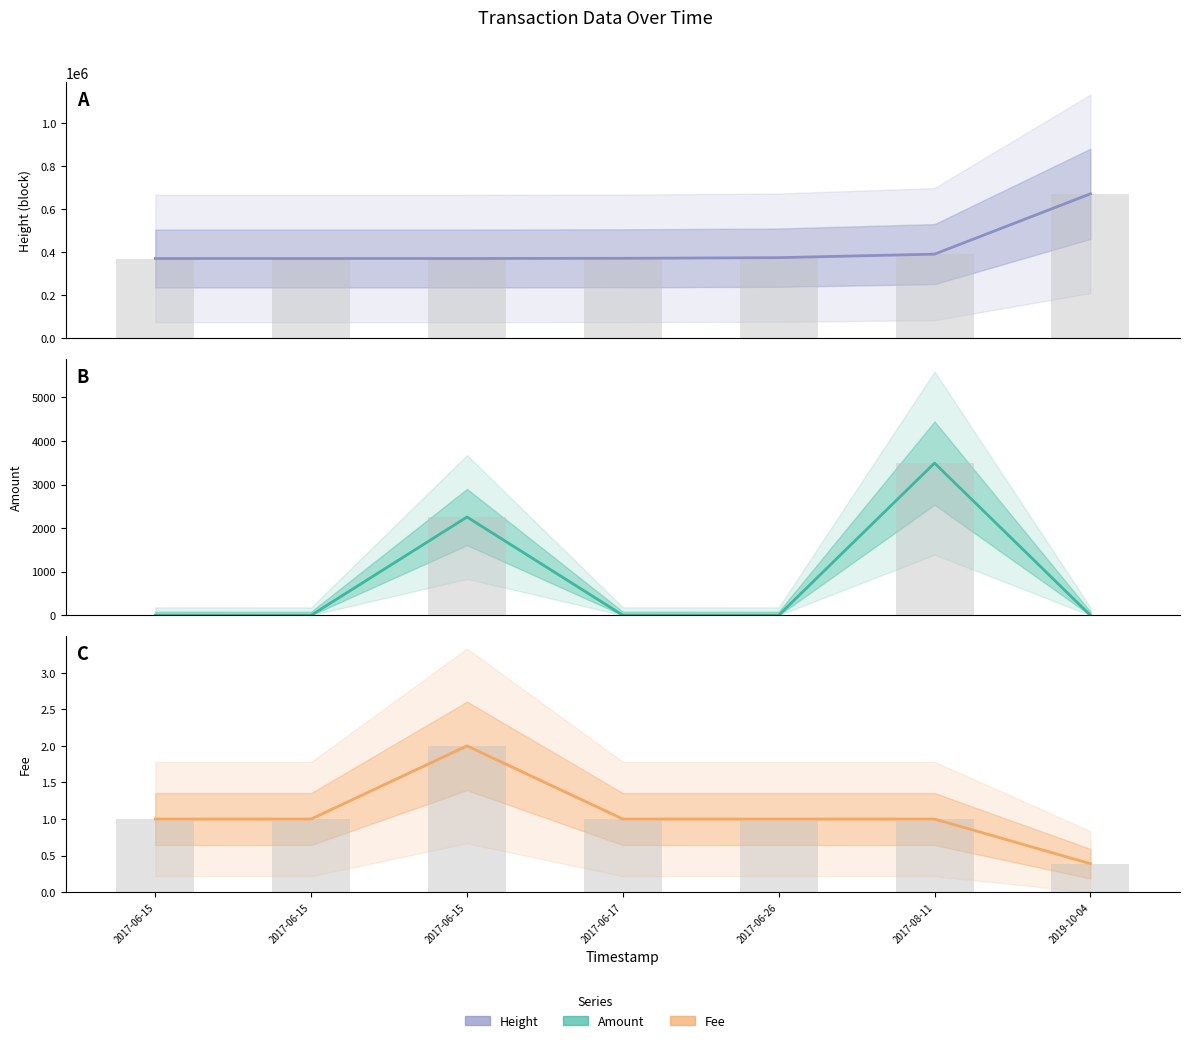

What is the greatest value displayed?

671802.0